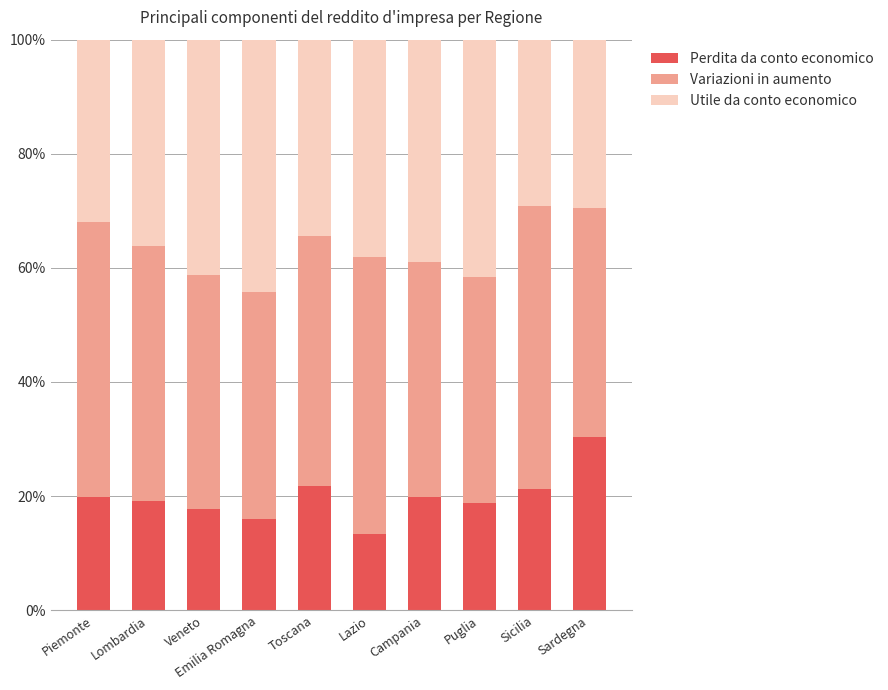

What is the approximate value of Perdita da conto economico at Lombardia?

19.1